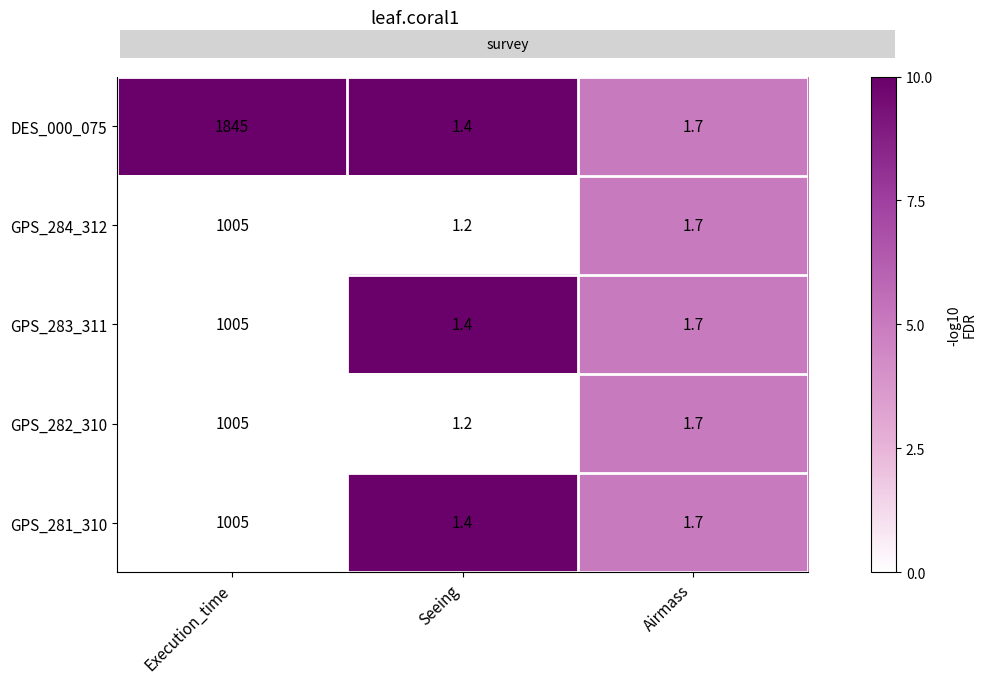

Reading right to left, list all the values displayed in this chart.

DES_000_075: Airmass=1.7	Seeing=1.4	Execution_time=1845.0
GPS_284_312: Airmass=1.7	Seeing=1.2	Execution_time=1005.0
GPS_283_311: Airmass=1.7	Seeing=1.4	Execution_time=1005.0
GPS_282_310: Airmass=1.7	Seeing=1.2	Execution_time=1005.0
GPS_281_310: Airmass=1.7	Seeing=1.4	Execution_time=1005.0